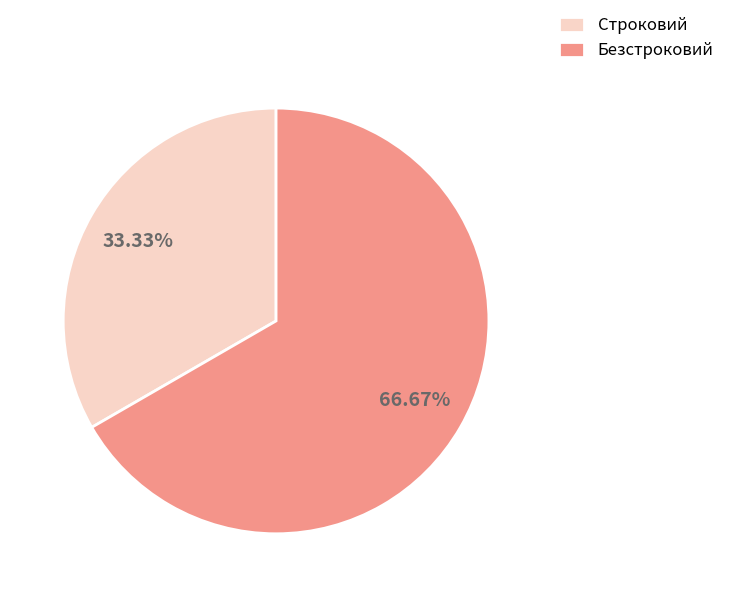

To the nearest percent, what percentage of the pie is Строковий?

33%